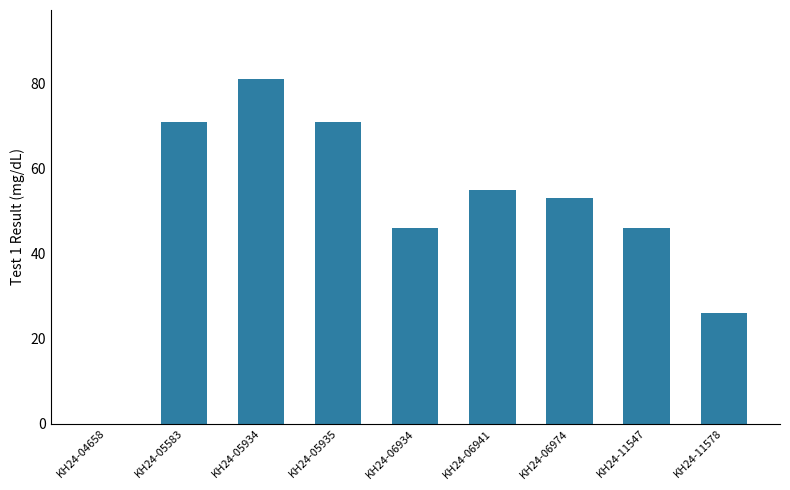

The chart shows a value of 40 at KH24-11578. True or false?

False